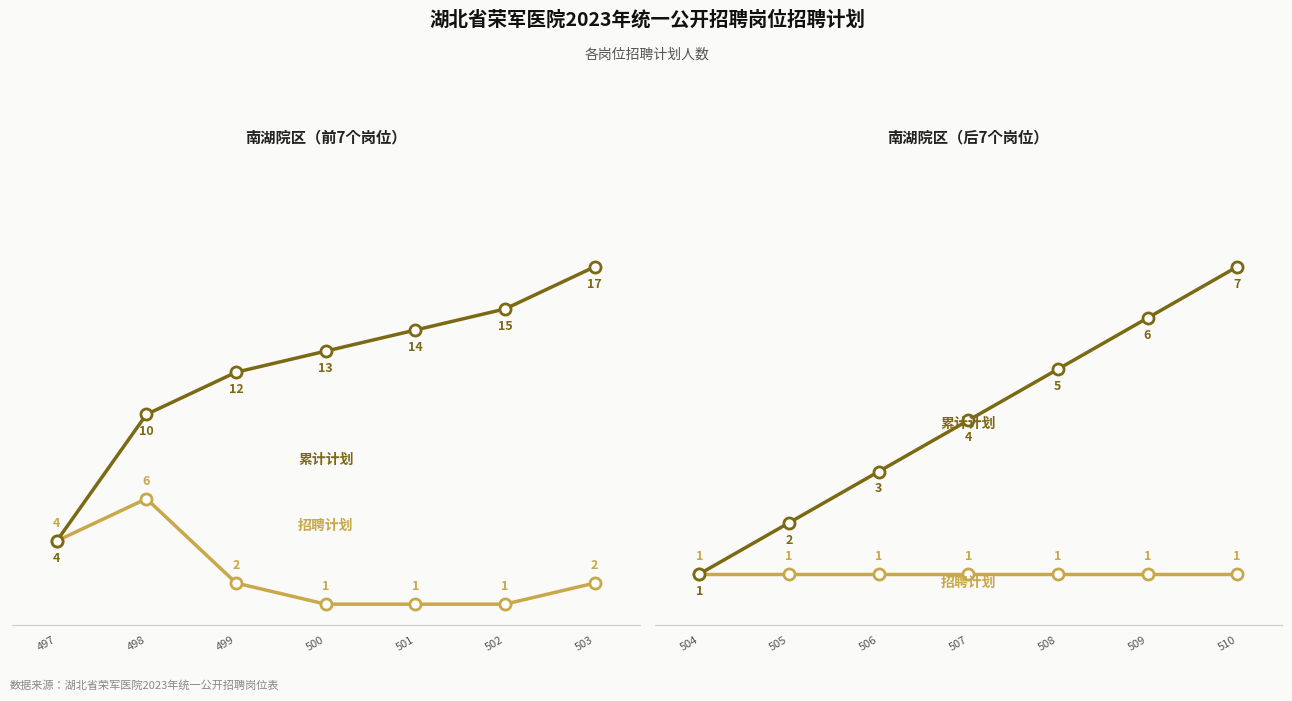

What is the value of the 招聘计划 point at the 5th from the left?

1